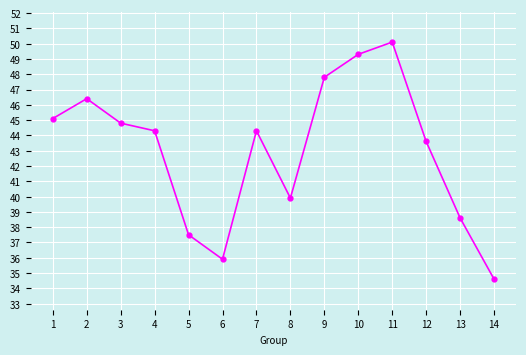

How many data points does each series have?

14